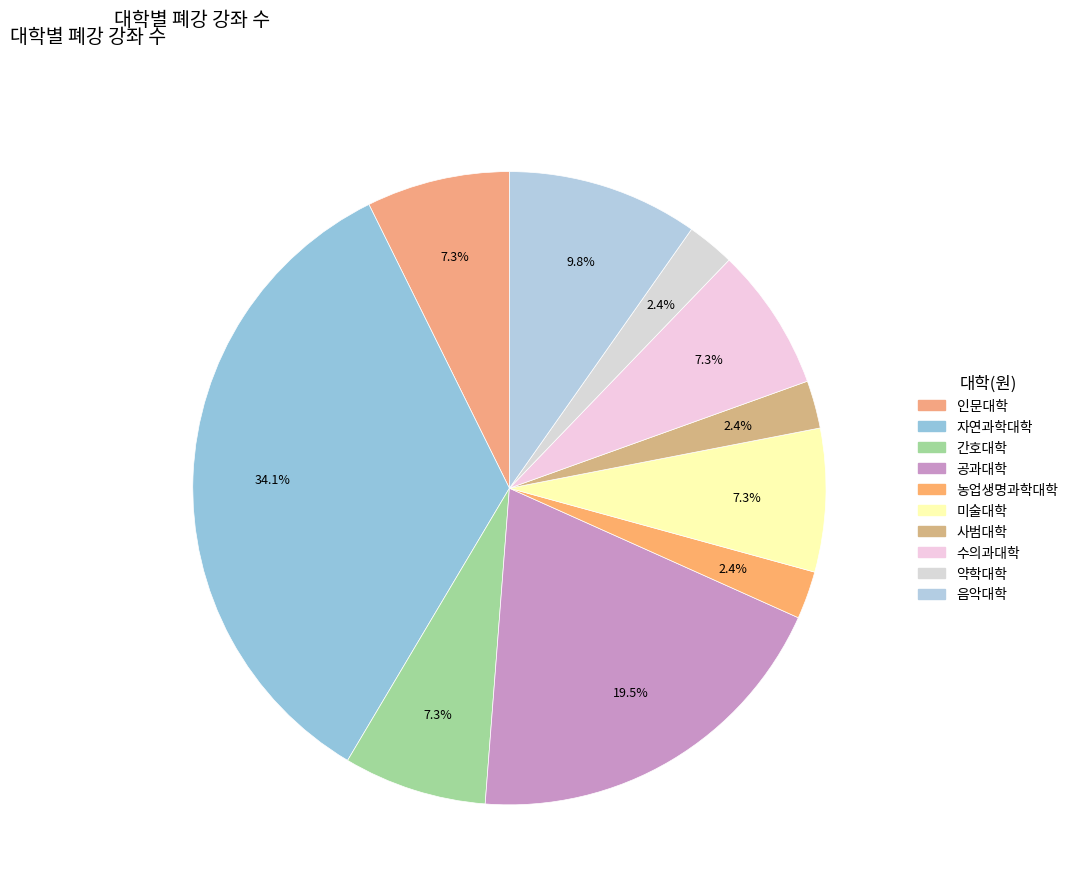

What percentage is the 인문대학 slice, to the nearest percent?

7%